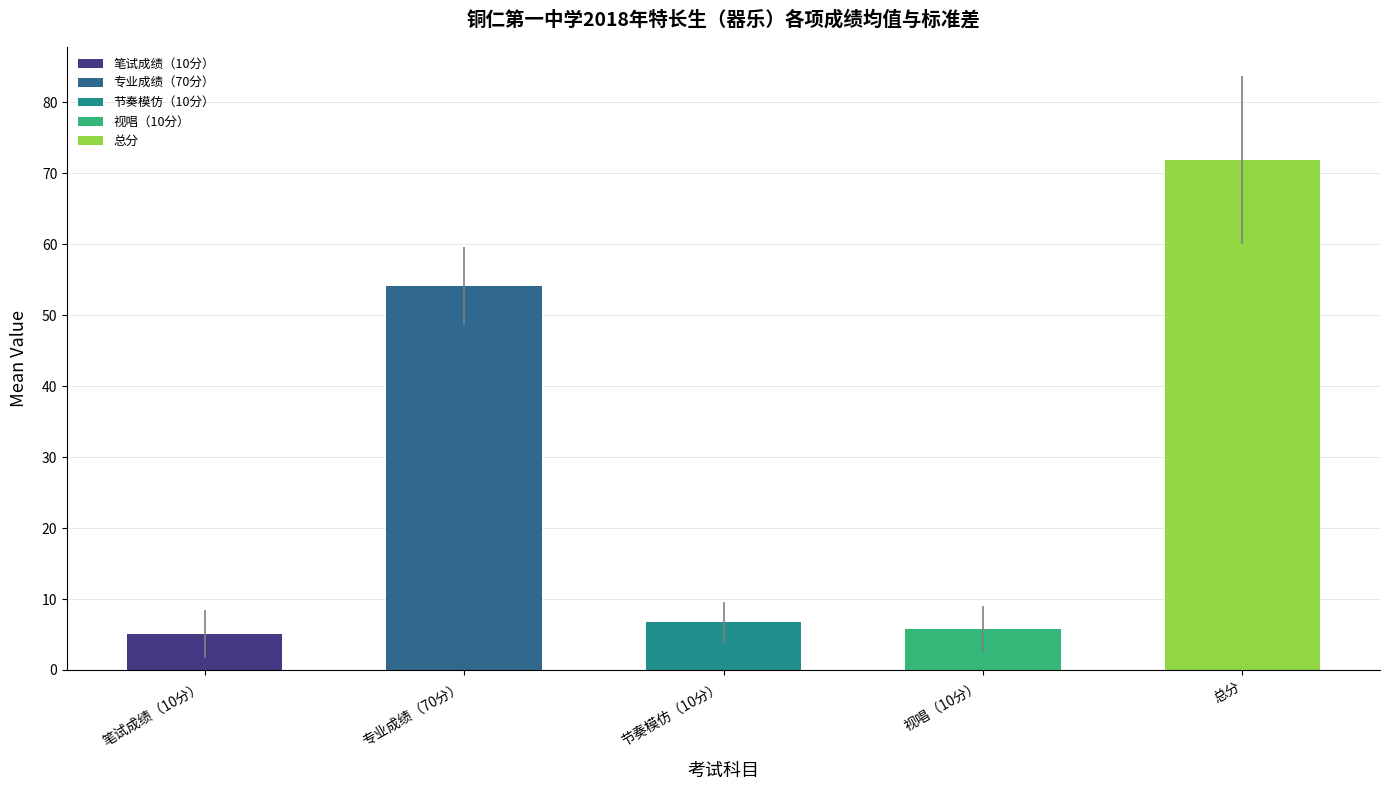

True or false: the data shows 5.8 at 视唱（10分）.

True